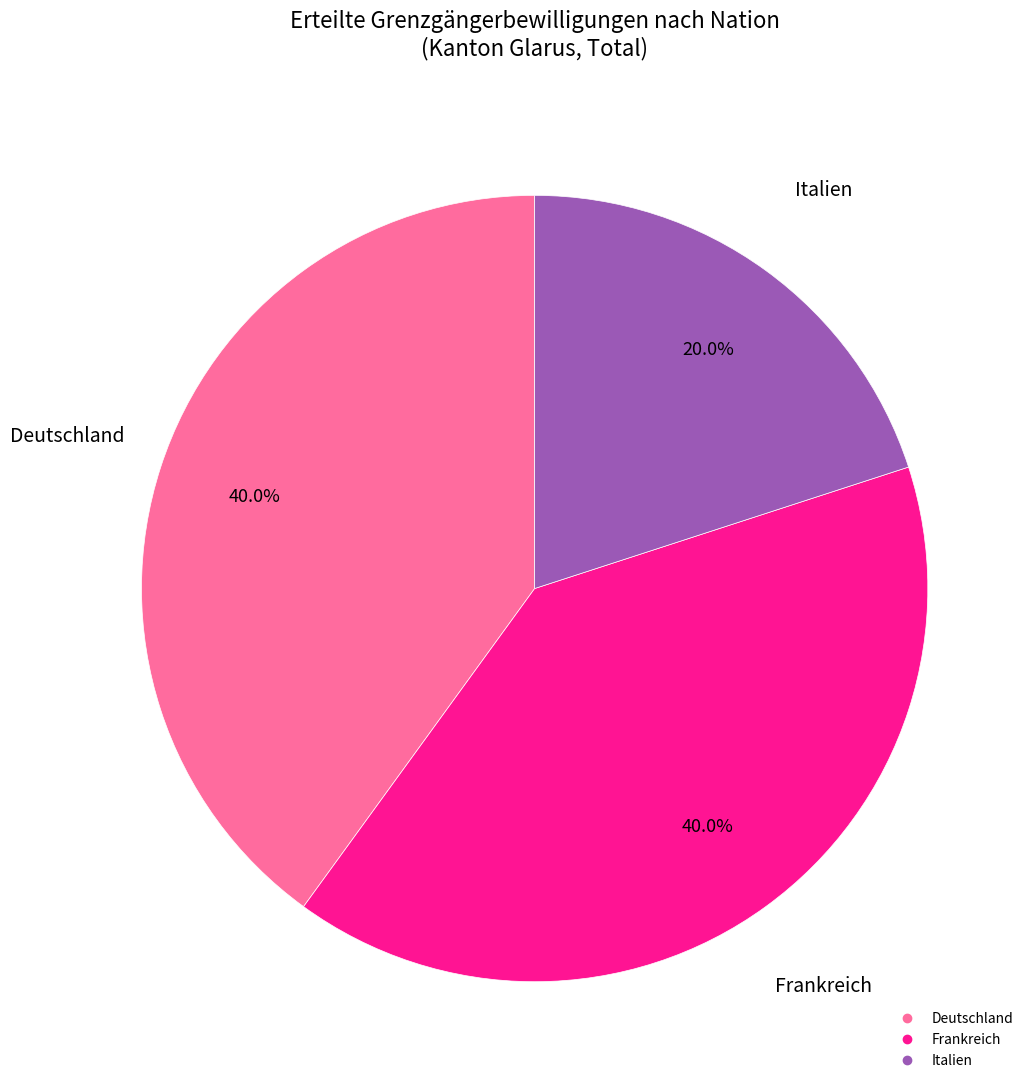

Is there a majority slice in this chart?

No